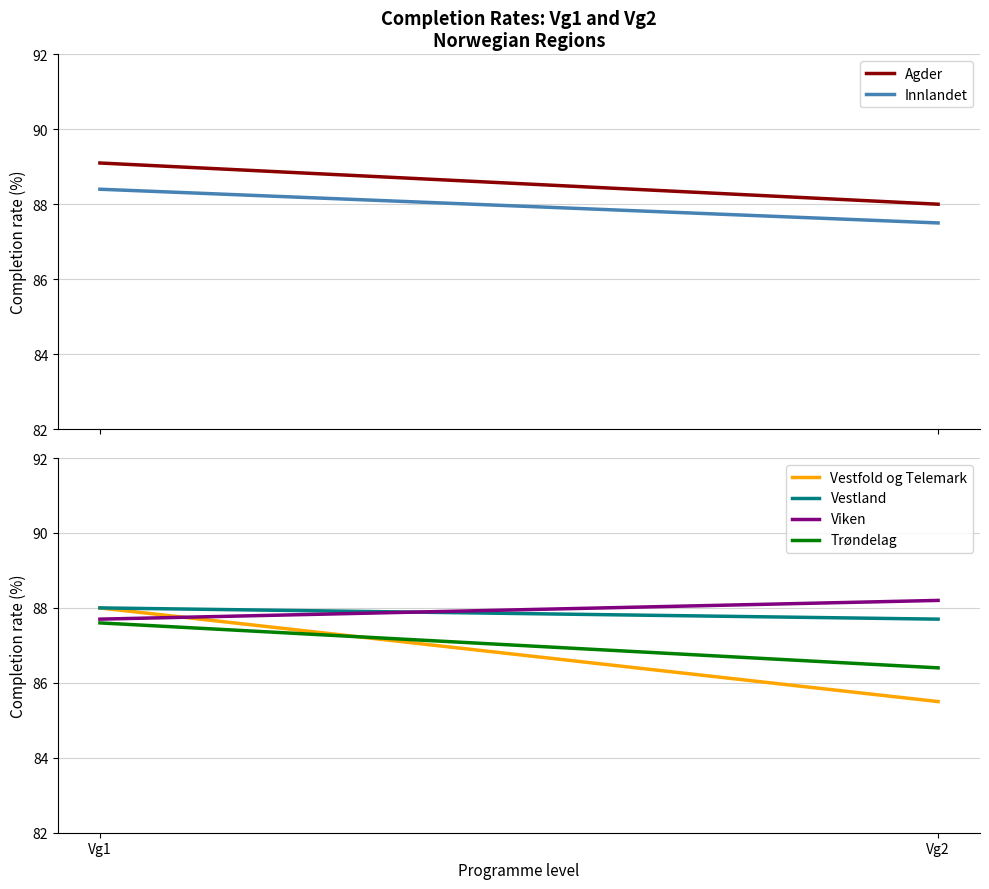

What is the value of the Trøndelag point at the 2nd from the left?

86.4